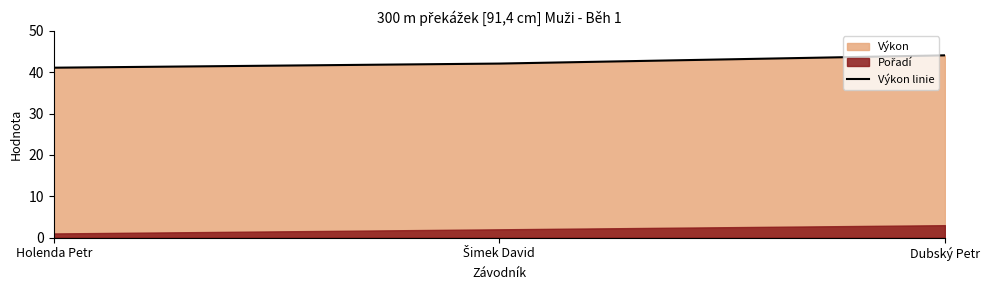

Reading left to right, list all the values displayed in this chart.

41.1	42.1	44.1